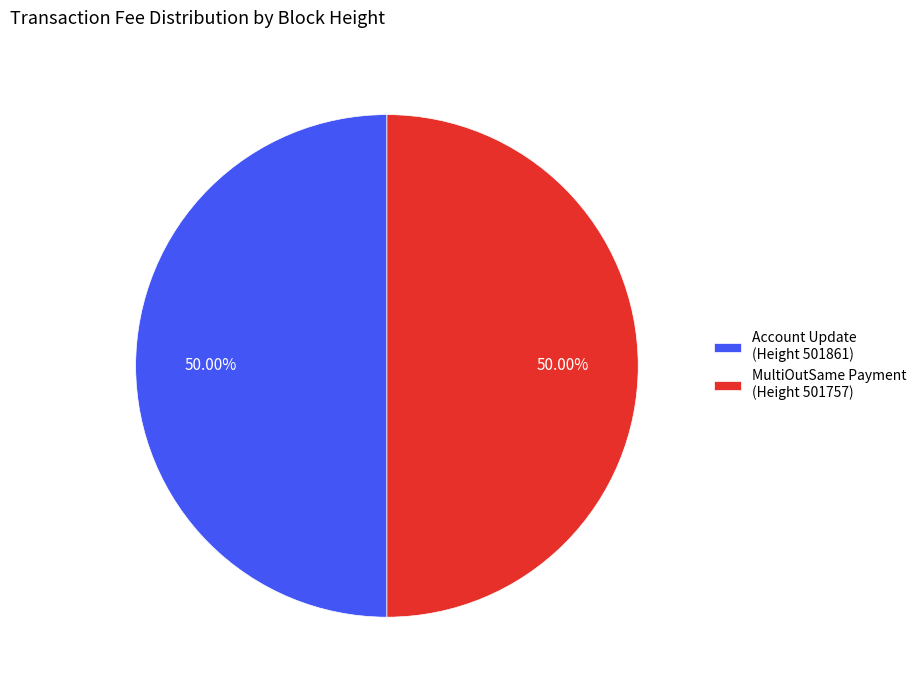

Is the sum of MultiOutSame Payment (Height 501757) and Account Update (Height 501861) greater than half?

Yes